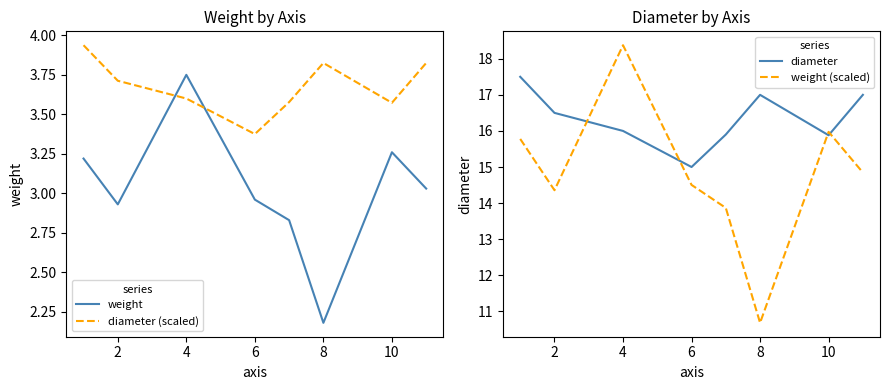

In diameter, how many points are lower than both neighbors (excluding endpoints)?

2